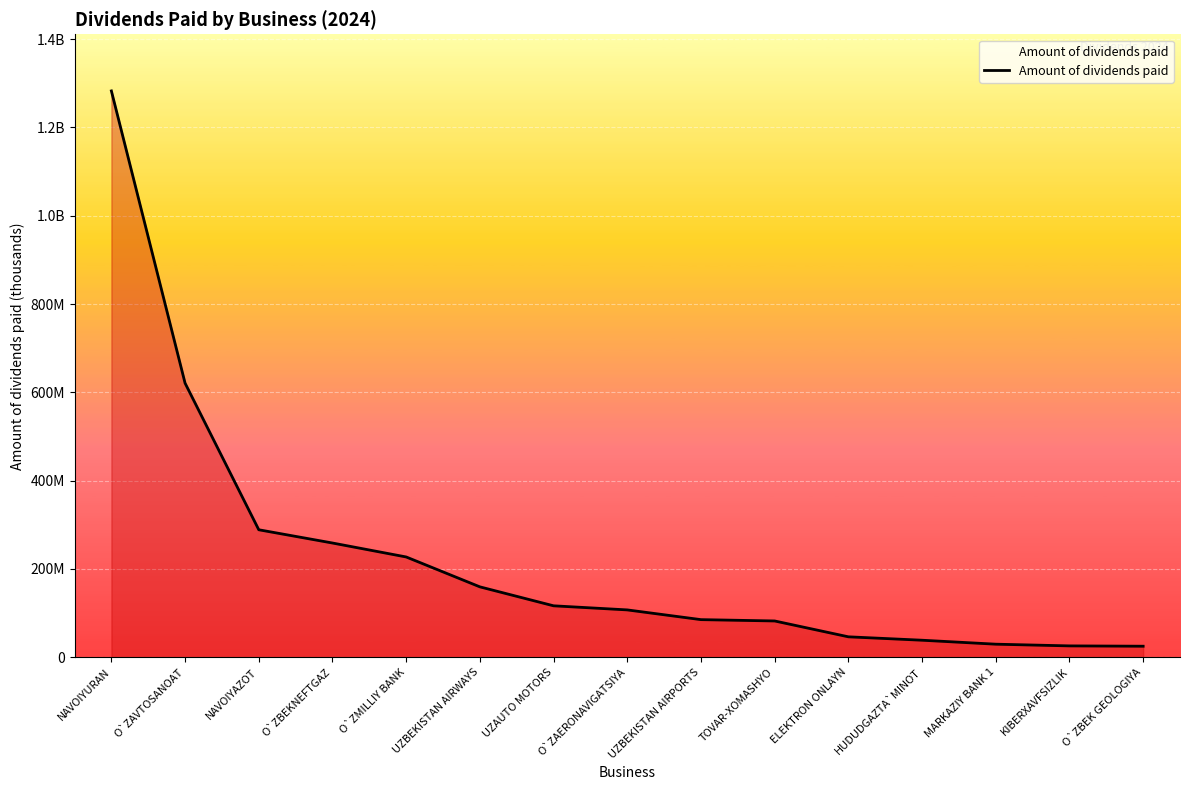

Does the chart display data point markers on the line(s)?

No